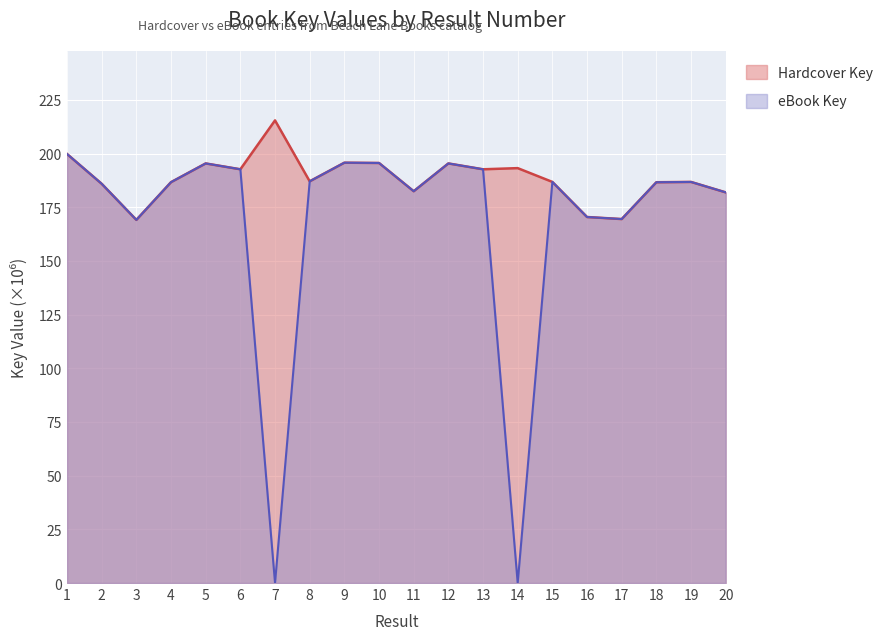

What is the sum of the eBook Key values at 15 and 2?

372.8